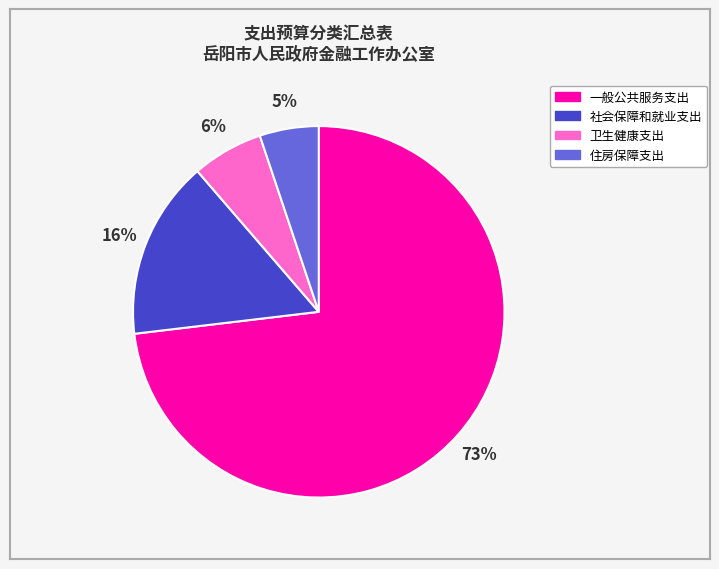

Is it true that 一般公共服务支出 is 65% of the pie?

False